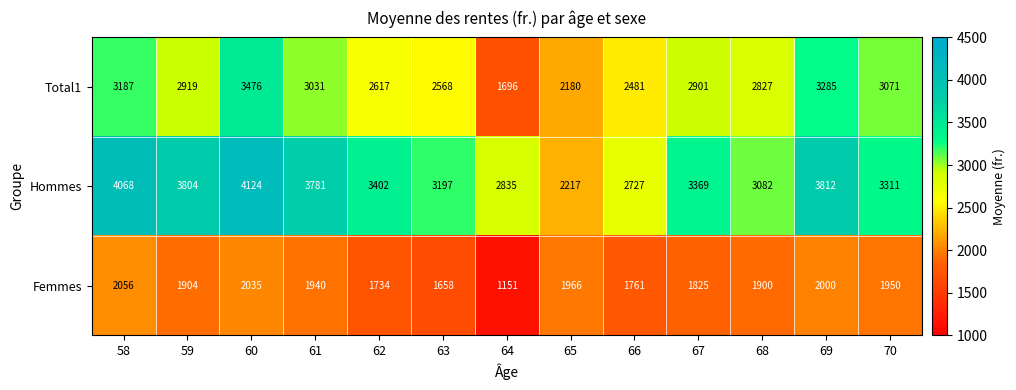

What is the minimum value shown in the chart?

1151